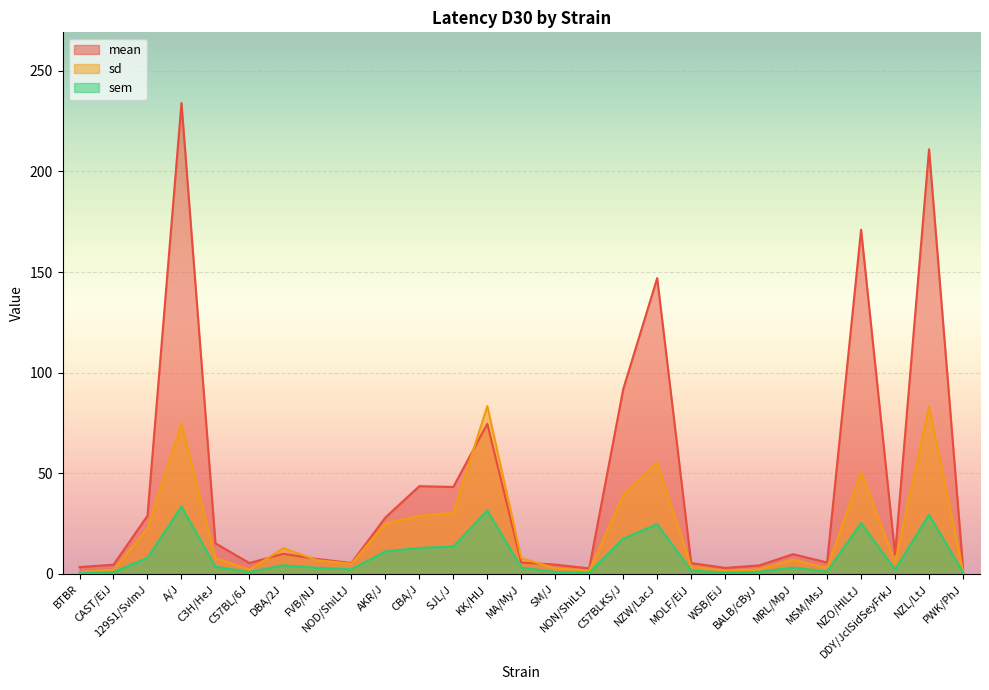

Which series has the largest total across all categories?

mean